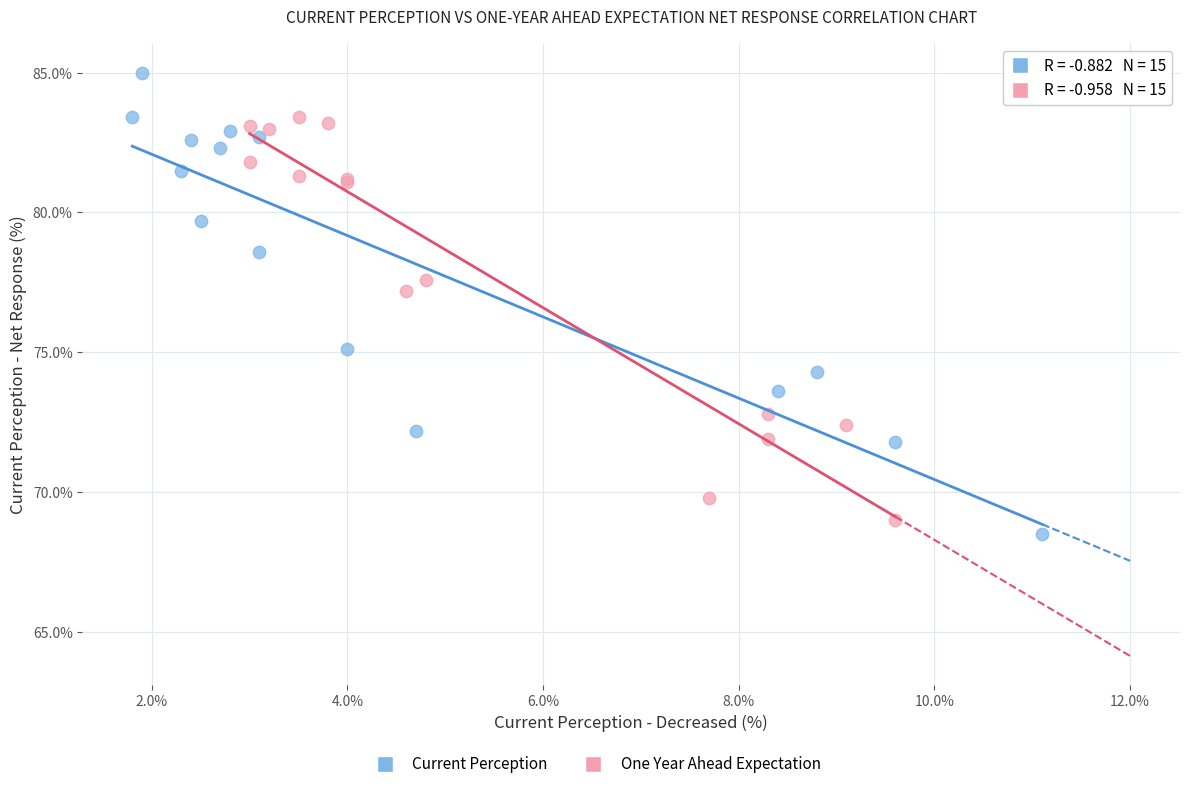

Which series contains the highest Y value?

Current Perception